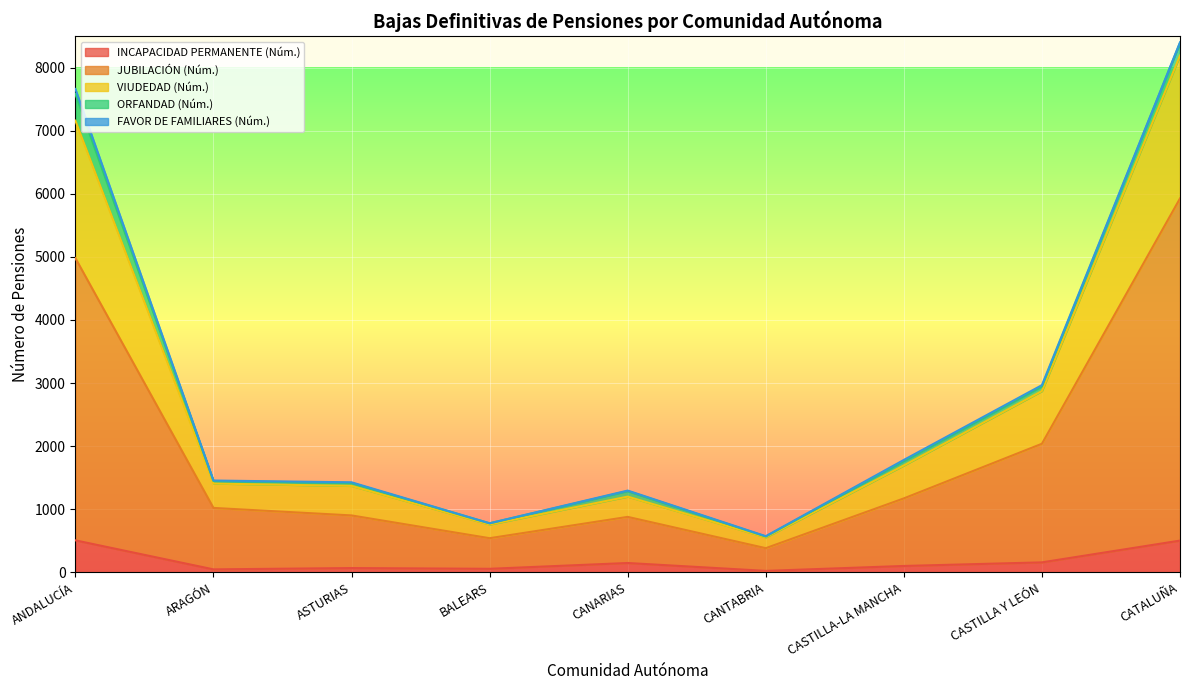

True or false: VIUDEDAD (Núm.) and INCAPACIDAD PERMANENTE (Núm.) cross at least once.

False